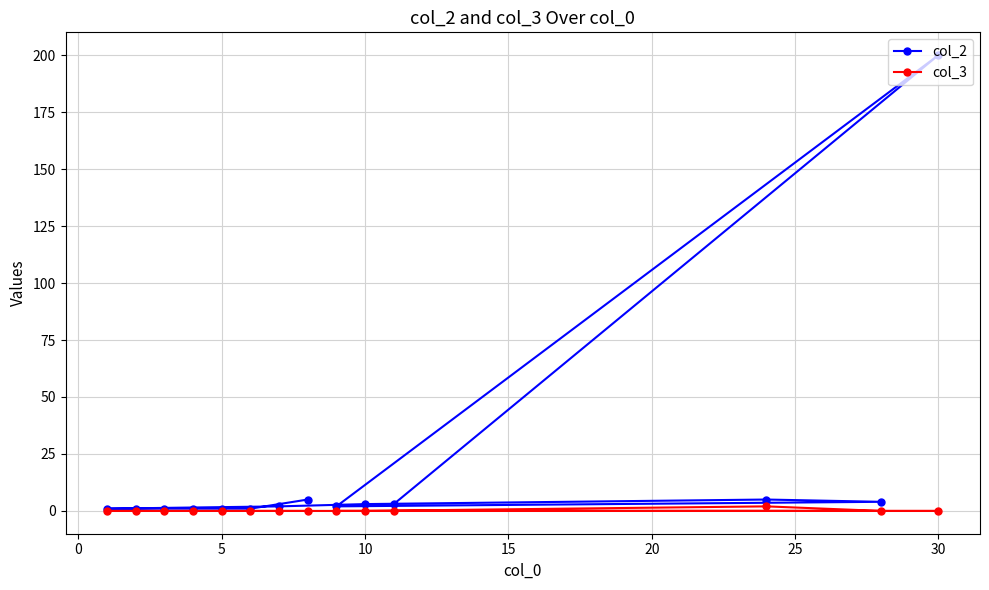

Reading left to right, what are all the values shown in this chart?

col_2: 1	1	1	1	1	1	2	5	2	3	3	5	4	200
col_3: 0	0	0	0	0	0	0	0	0	0	0	2	0	0